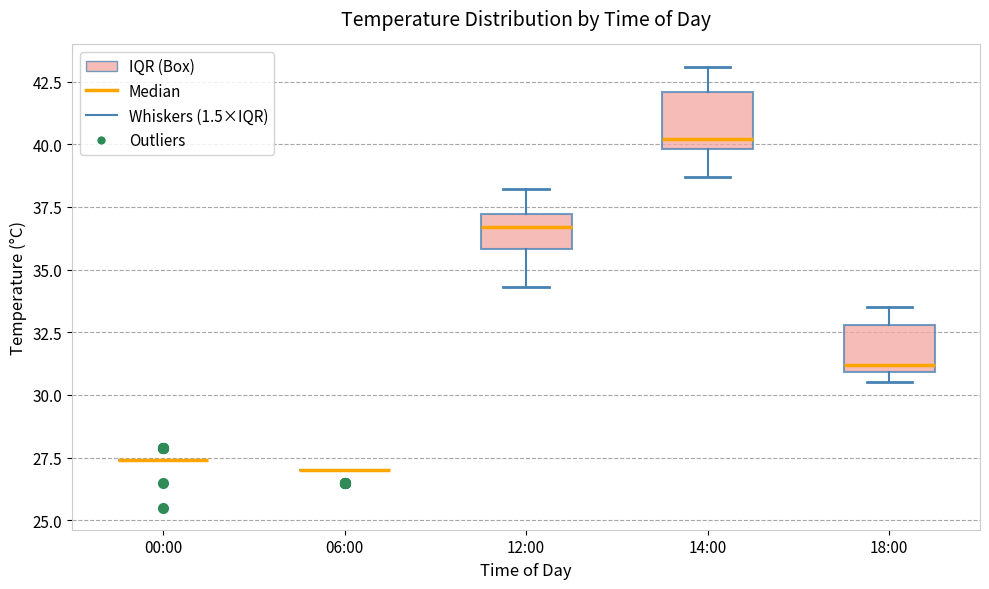

Reading left to right, read every box against the y-axis: the position of its median line, the range the box covers, and the ends of its whiskers. The values are not printed on the chart, so give them approximately, as read against the axis.

00:00: box collapsed to a line at 27.5, whiskers 27.5 to 27.5
06:00: box collapsed to a line at 27.0, whiskers 27.0 to 27.0
12:00: median 36.5, box 36.0 to 37.0, whiskers 34.5 to 38.0
14:00: median 40.0 (just above the box's lower edge), box 40.0 to 42.0, whiskers 38.5 to 43.0
18:00: median 31.0 (just above the box's lower edge), box 31.0 to 33.0, whiskers 30.5 to 33.5